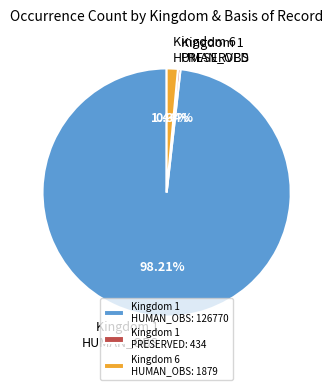

Is Kingdom 1 PRESERVED the majority of the pie?

No